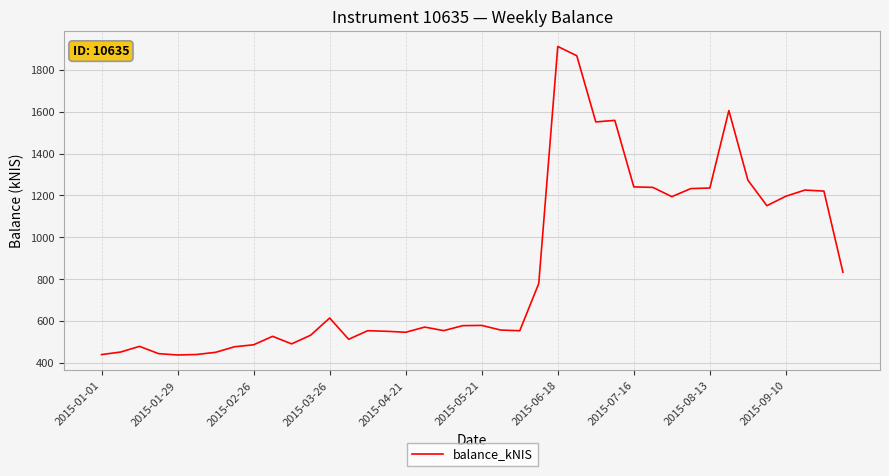

Is this an area chart (filled region under the line)?

No